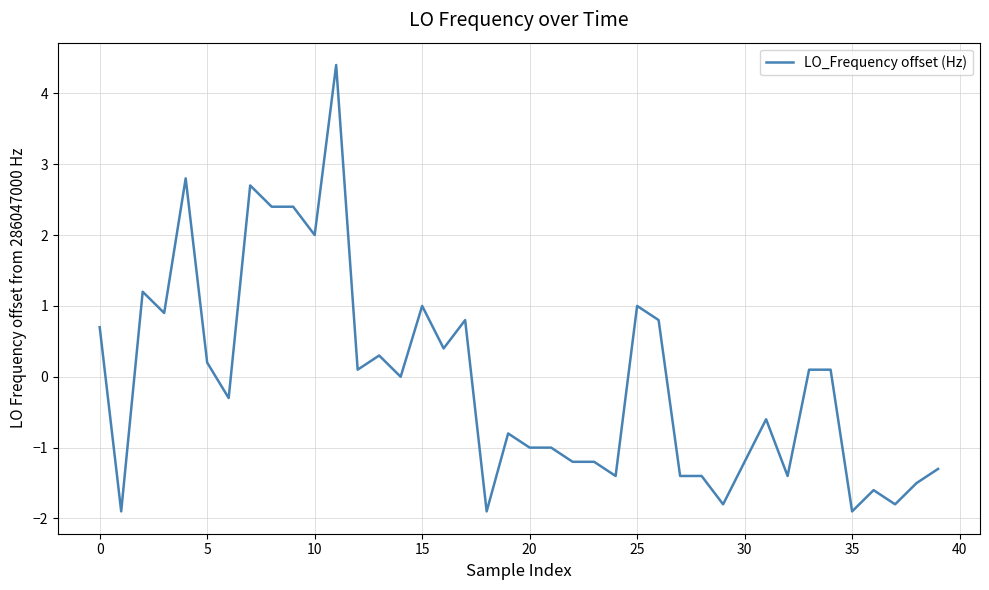

What is the minimum value shown in the chart?

-1.9